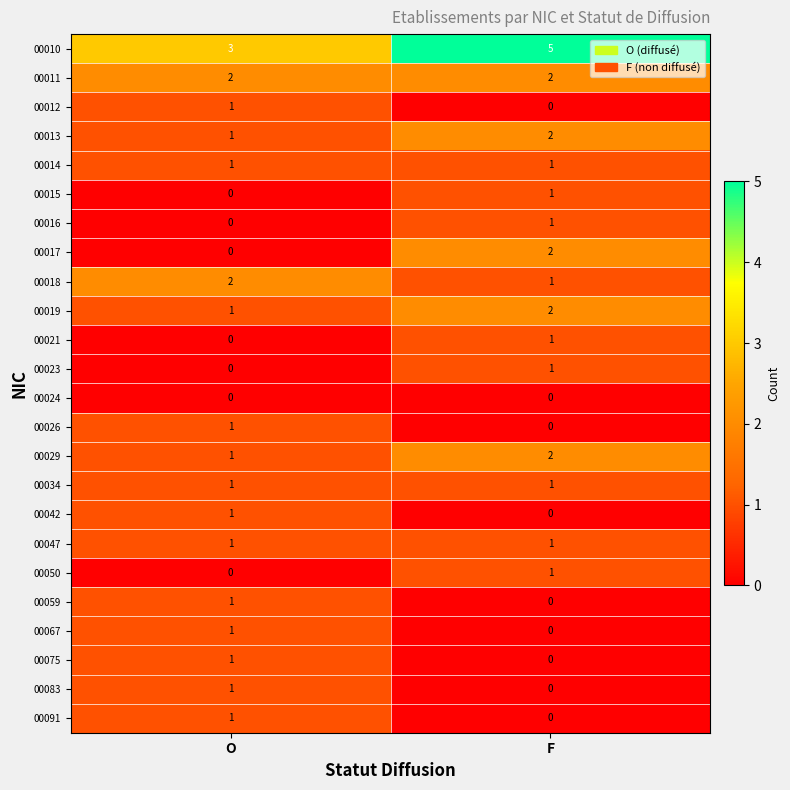

What is the sum of the 00013 values at O and F?

3